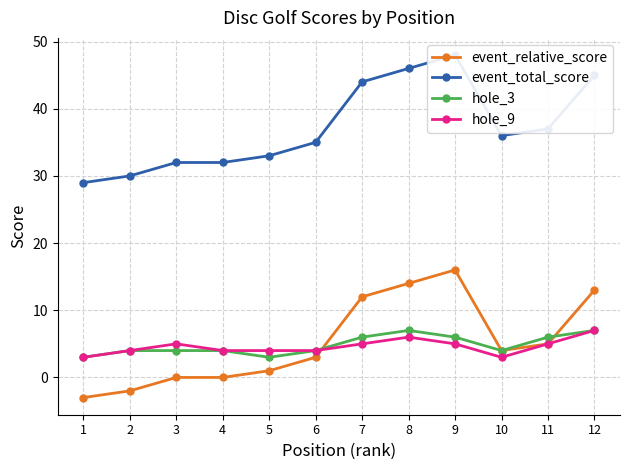

At which label does hole_3 reach its peak?

8